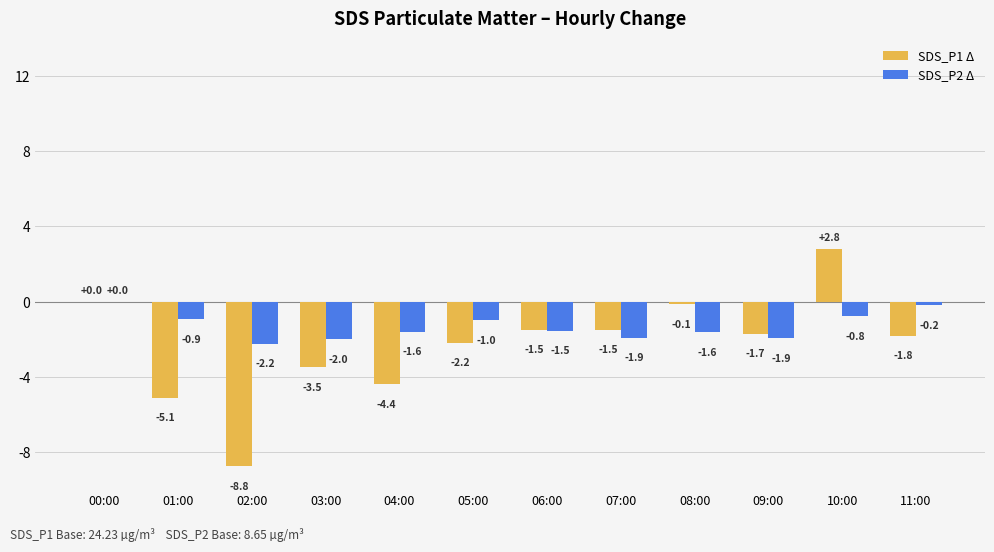

What is the sum of the SDS_P2 Δ values at 02:00 and 07:00?

-4.2